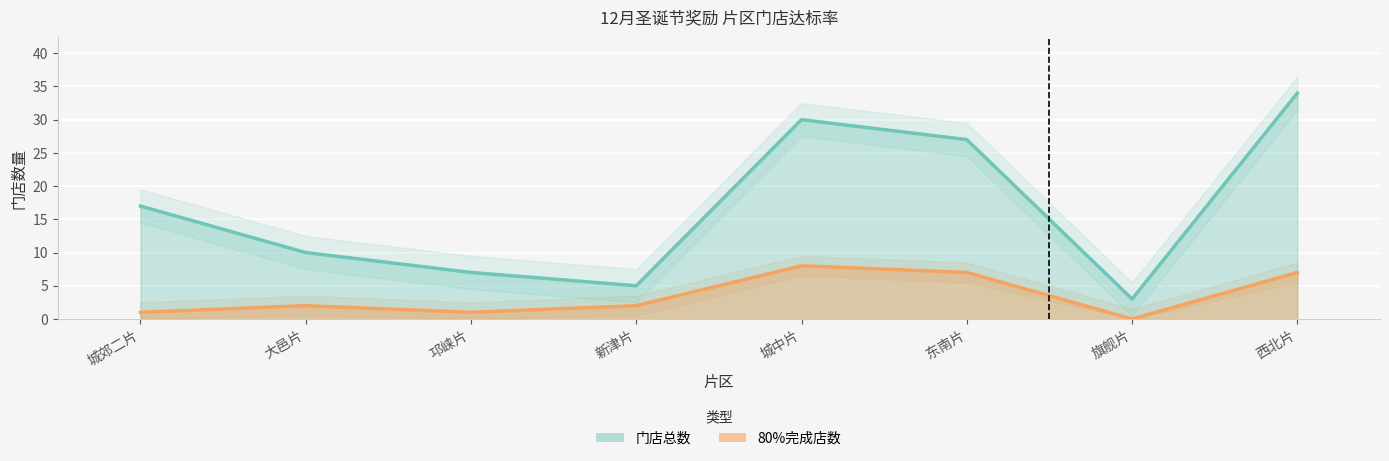

List the series in order of their peak value, highest first.

门店总数, 80%完成店数